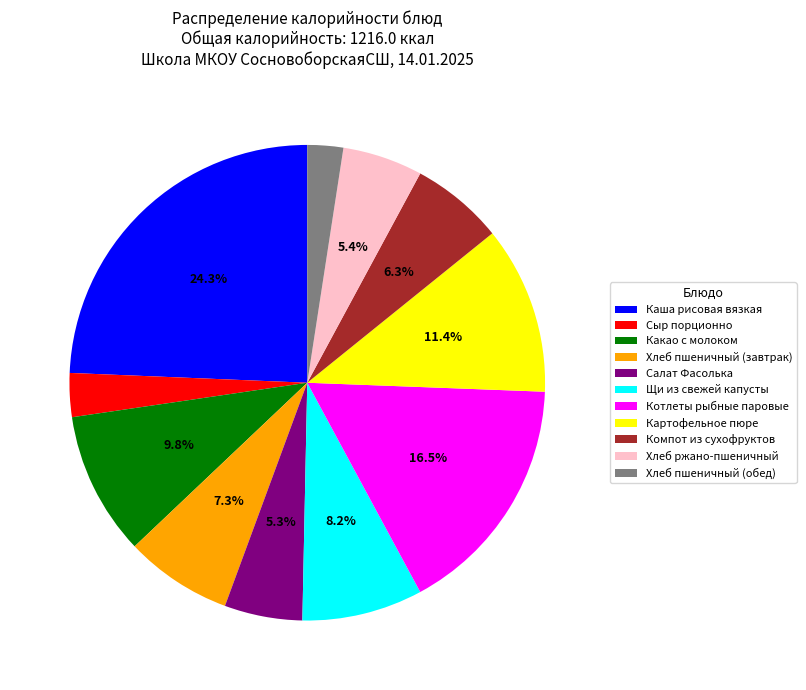

What percentage is the Салат Фасолька slice, to the nearest percent?

5%